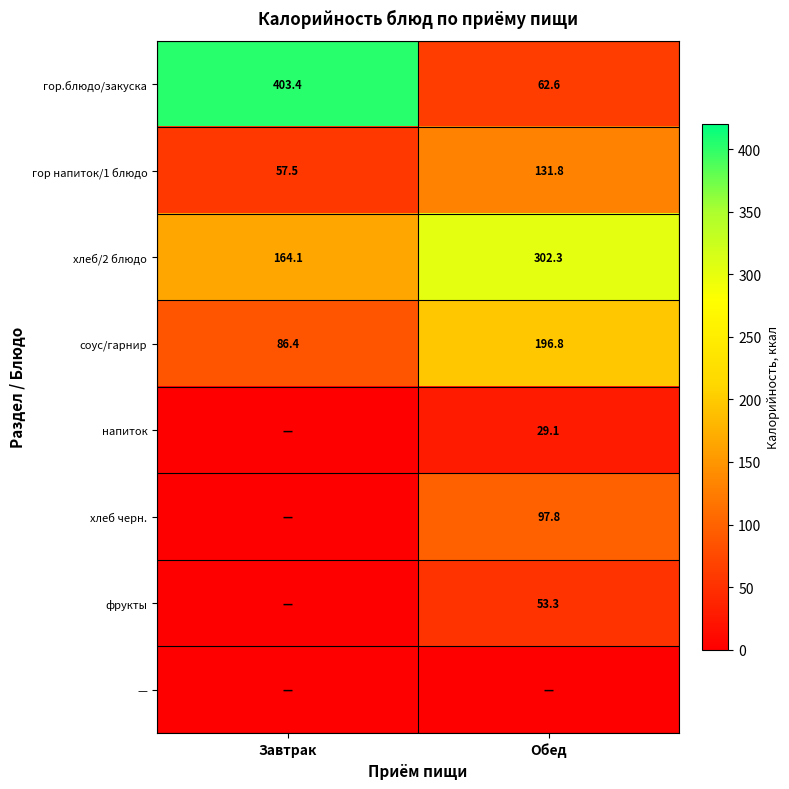

List the labels in order of хлеб/2 блюдо value, largest first.

Обед, Завтрак